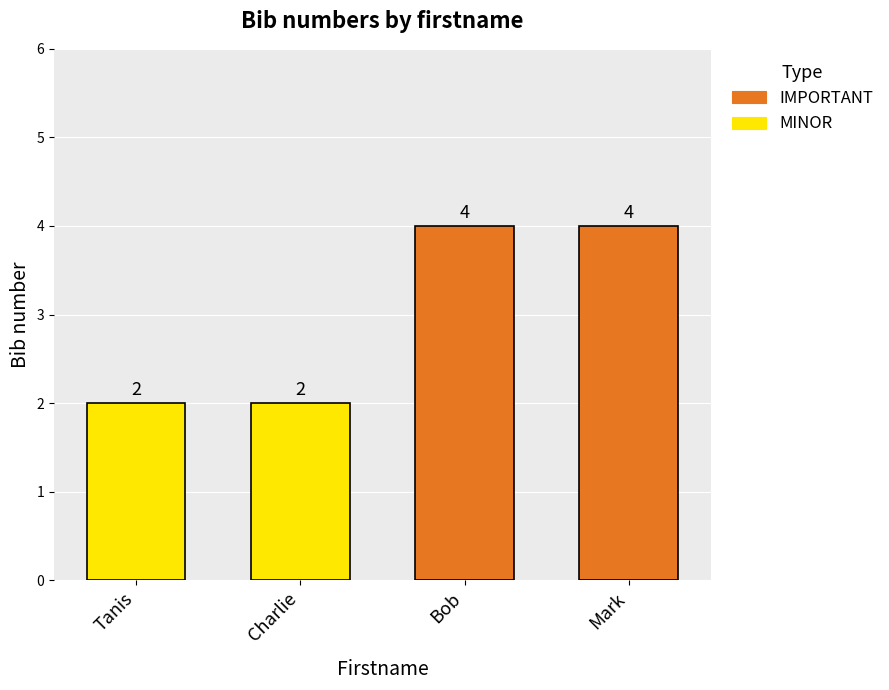

List the series in order of their overall mean, lowest first.

MINOR, IMPORTANT